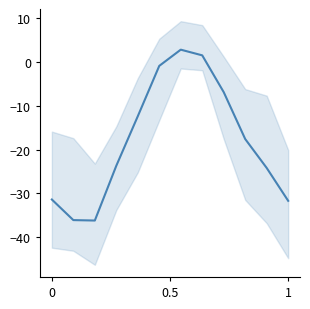

How many values are above zero?

2